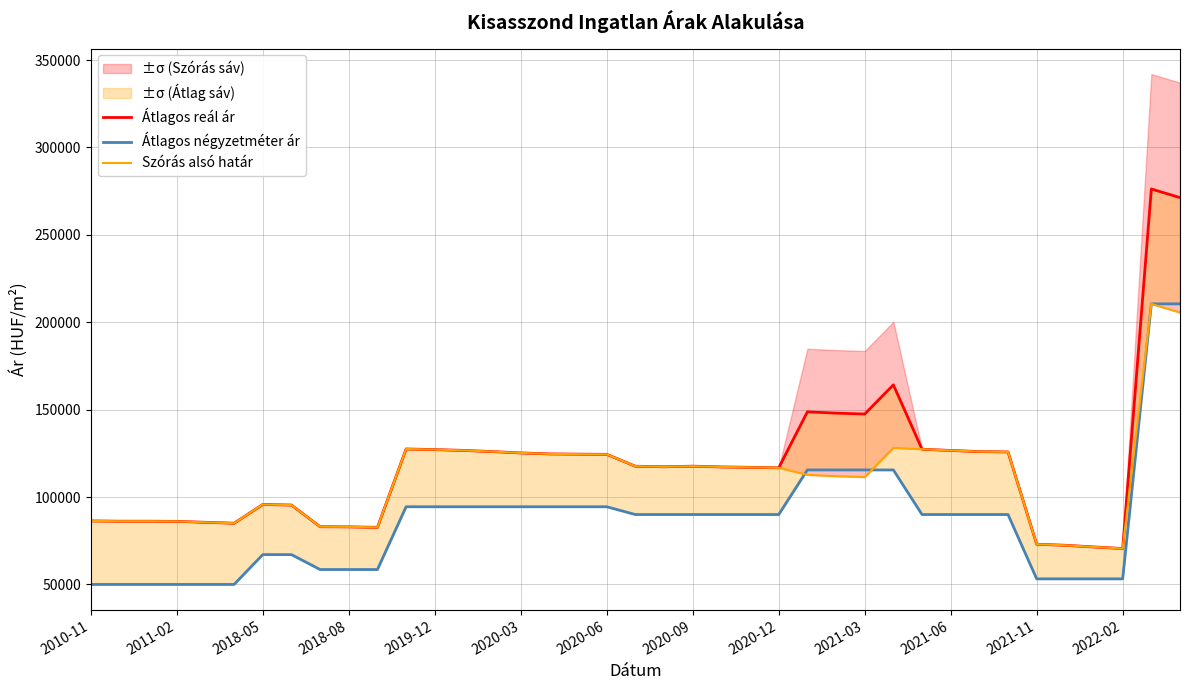

How many values in the Átlagos reál ár series are below 117637?

19